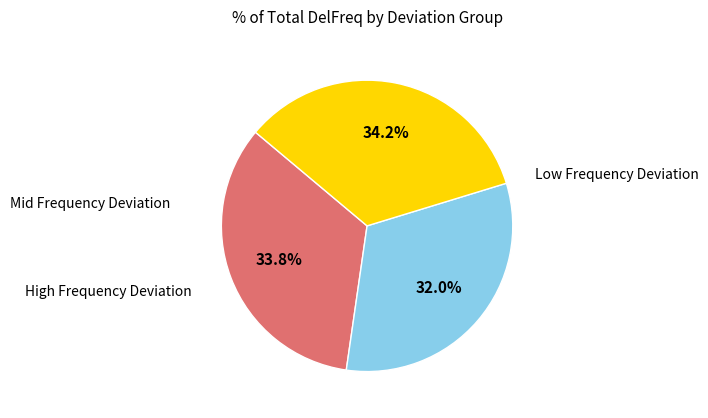

Is there a majority slice in this chart?

No